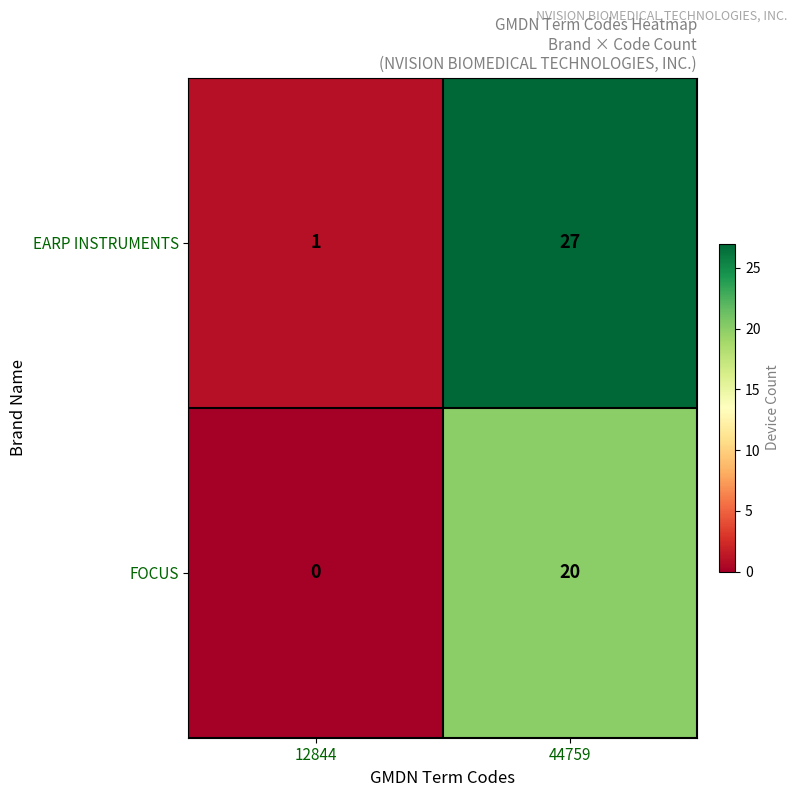

Is the value of EARP INSTRUMENTS at 44759 greater than the value of FOCUS at 44759?

Yes